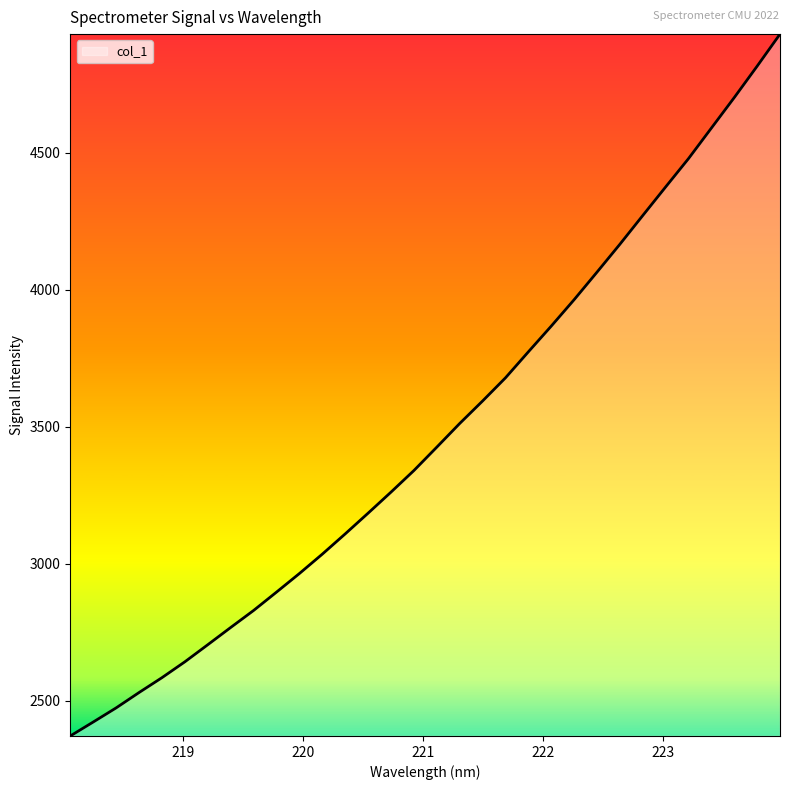

What is the greatest value displayed?

4933.2